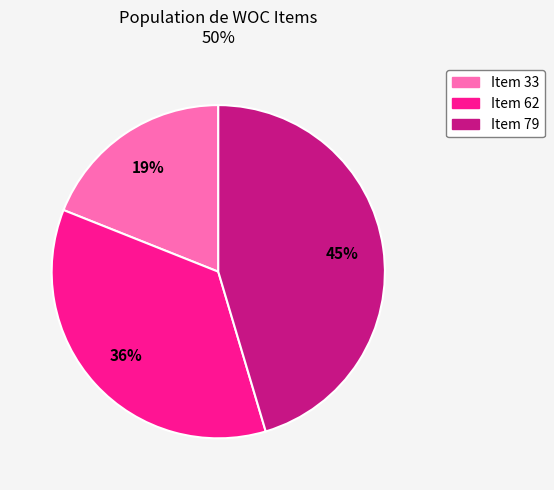

Which slice is the largest?

Item 79